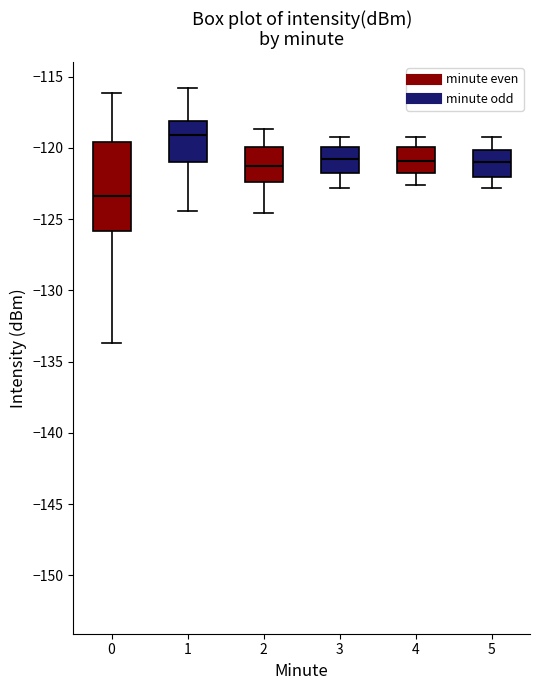

Which box is the tallest, from its lower edge to its upper edge?

0